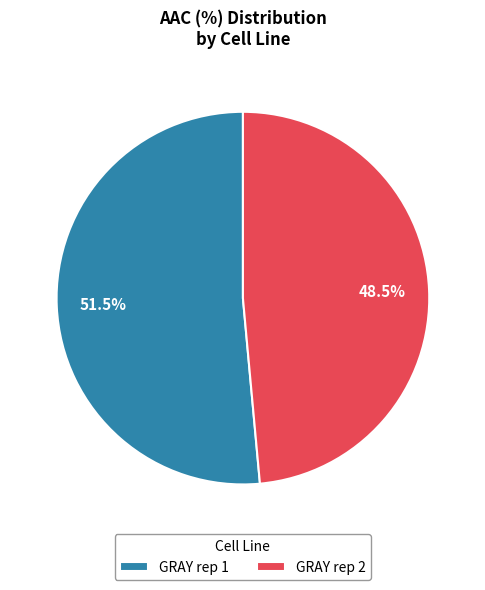

To the nearest percent, what is the difference between the GRAY rep 1 and GRAY rep 2 slice percentages?

3%